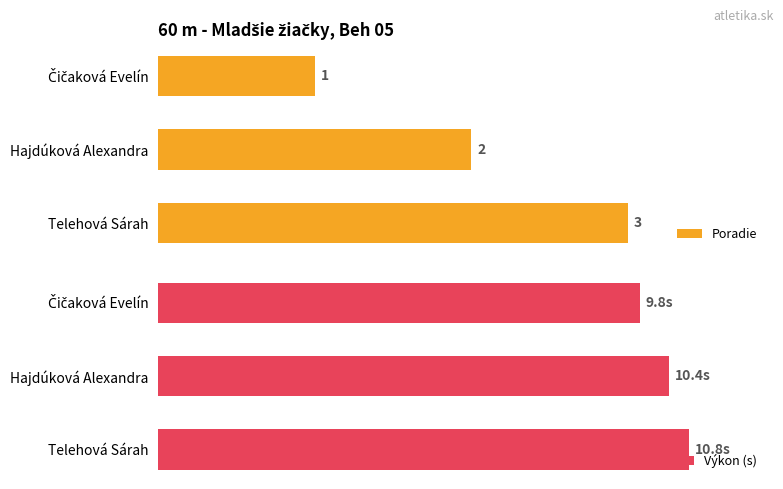

At which label is Poradie closest to 2?

Hajdúková Alexandra